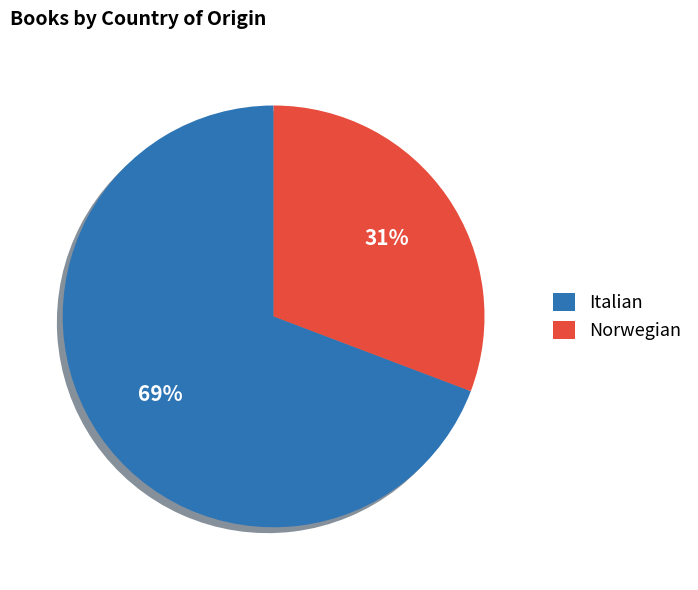

Rank the categories by value from lowest to highest.

Norwegian, Italian